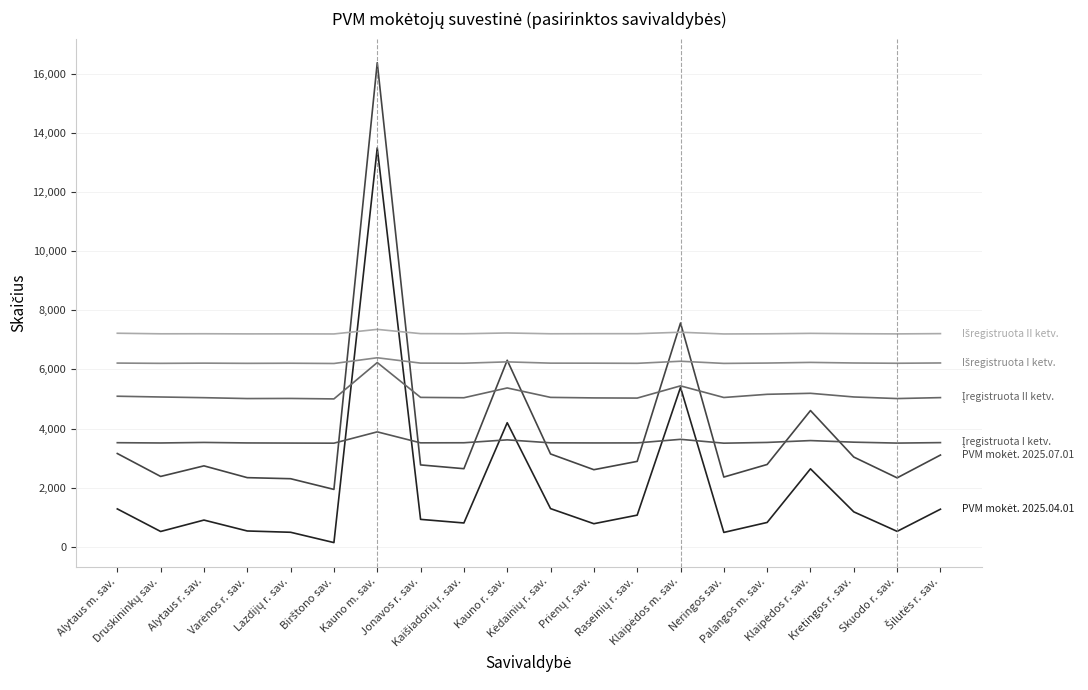

Is this an area chart (filled region under the line)?

No